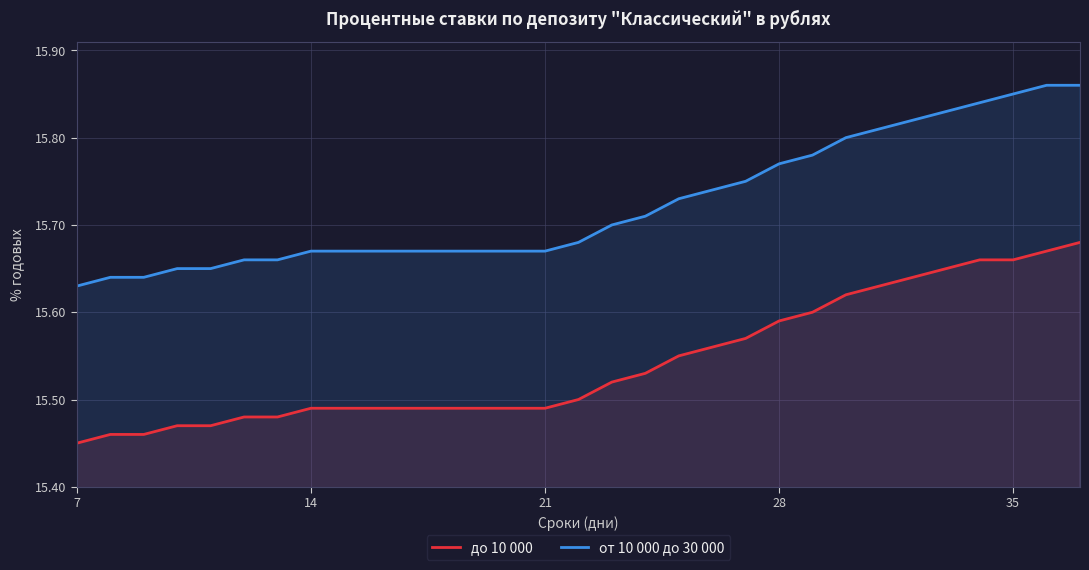

Which series has the largest total across all categories?

от 10 000 до 30 000